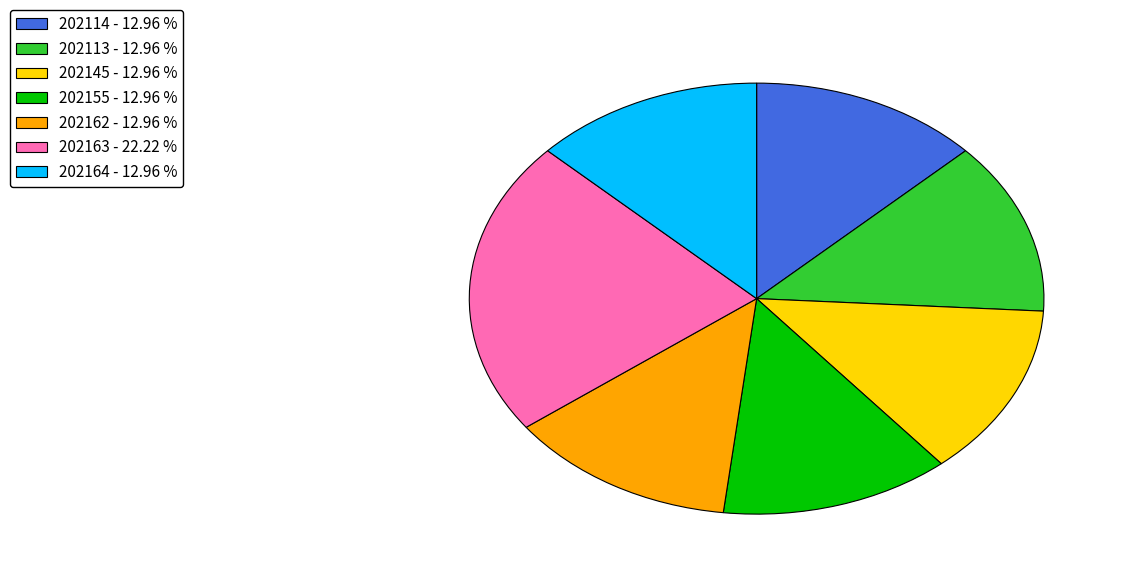

Is there any slice that represents more than half of the pie?

No